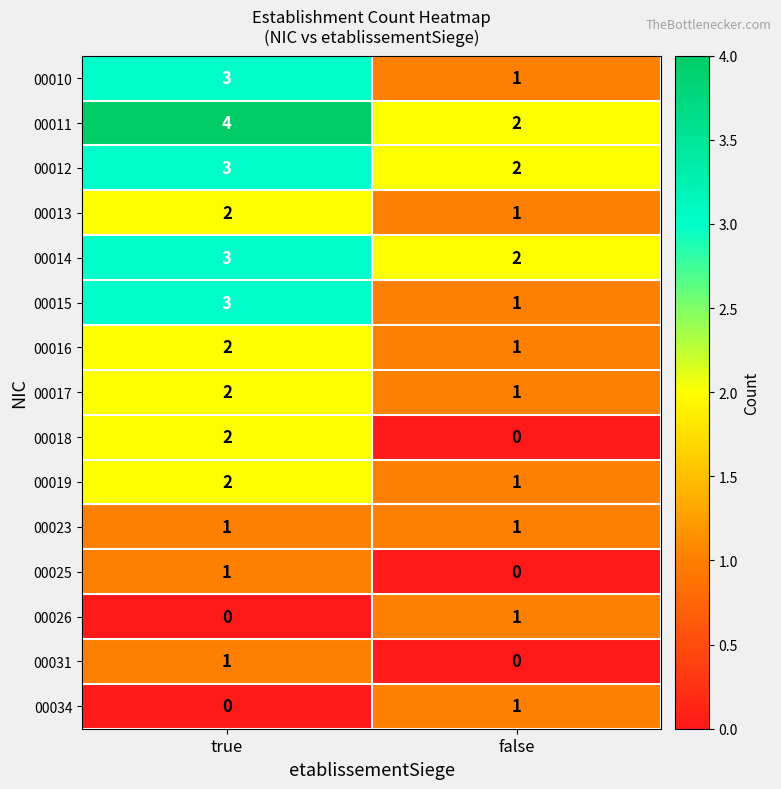

Which category has the lowest value in the 00034 series?

true